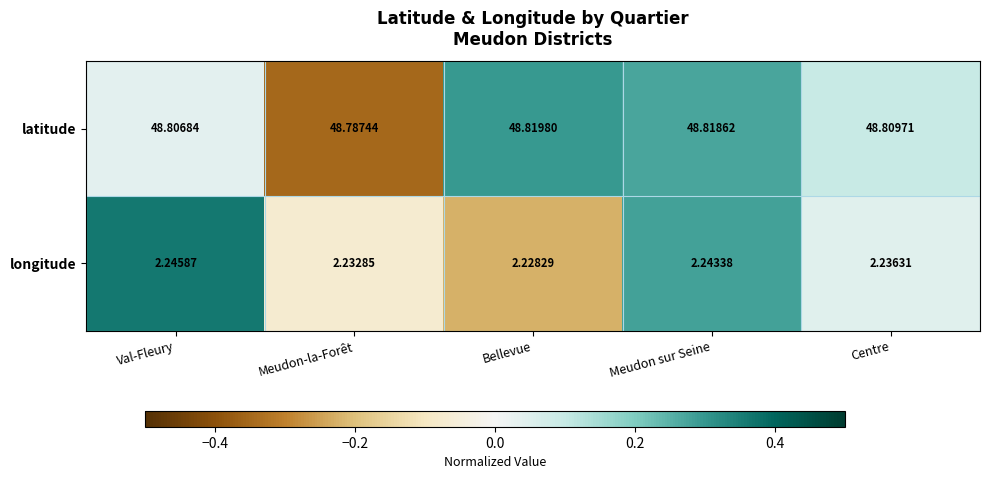

What is the greatest value displayed?

48.8